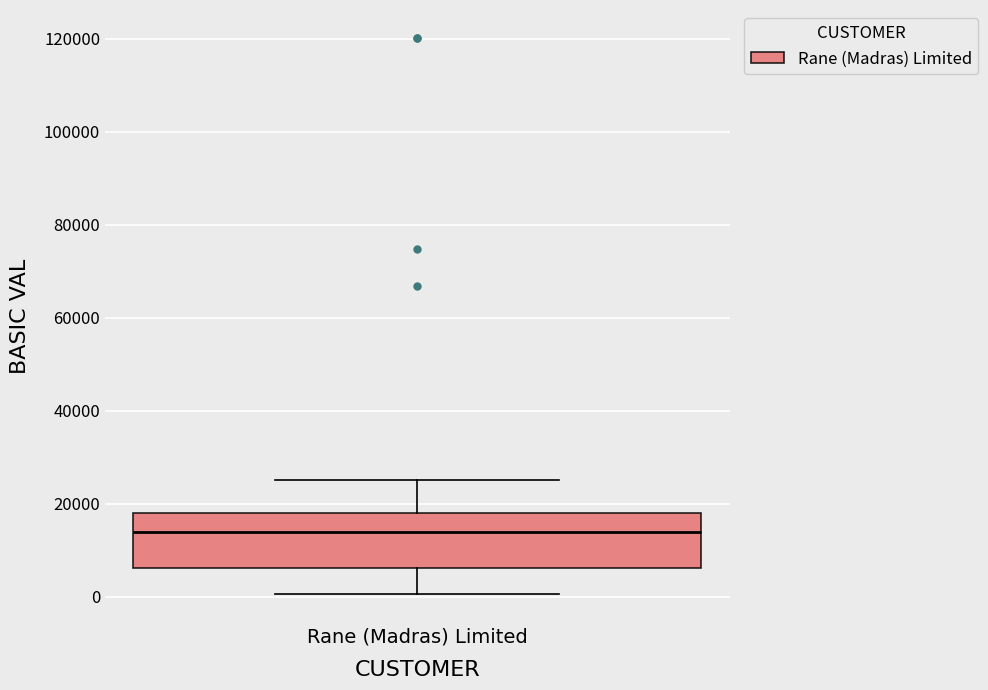

Read this box plot against the y-axis: the position of the median line, the range covered by the box, and the ends of both whiskers. The values are not printed on the chart, so give them approximately, as read against the axis.

median 14000, box 6000 to 18000, whiskers 0 to 26000